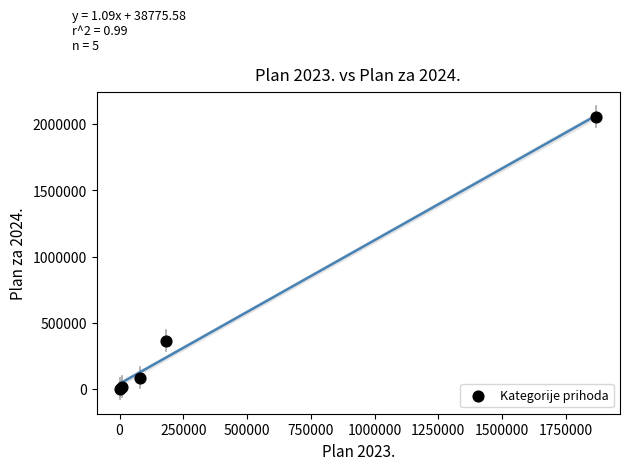

What Y value in the scatter plot is closest to 1029362?

363291.1